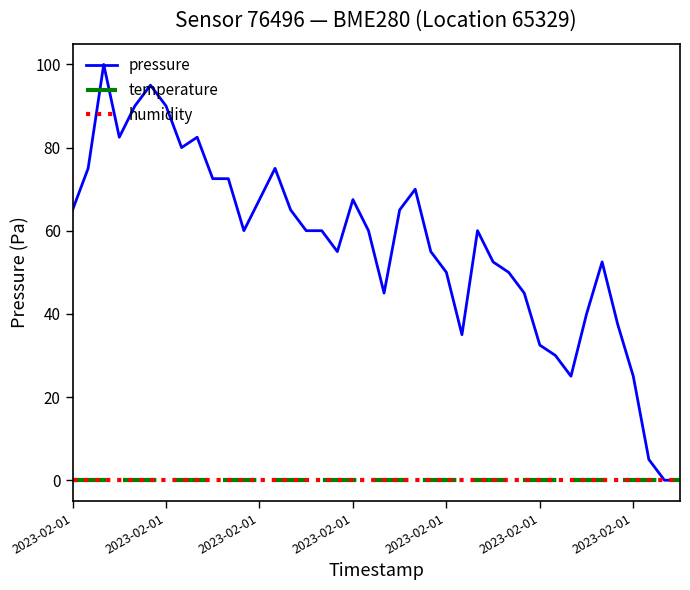

Does the chart display data point markers on the line(s)?

No